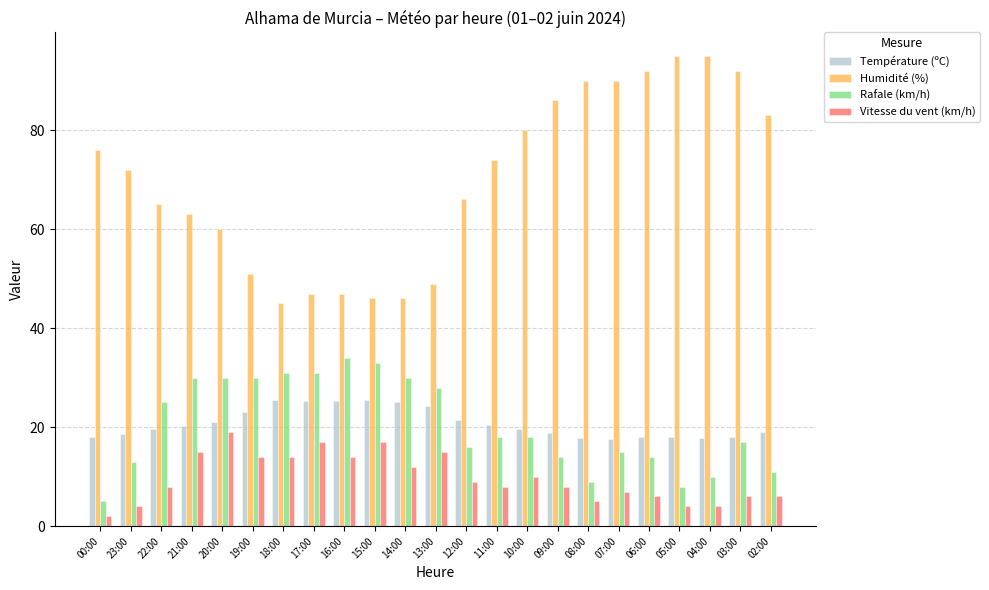

What is the approximate value of Vitesse du vent (km/h) at 21:00?

15.0